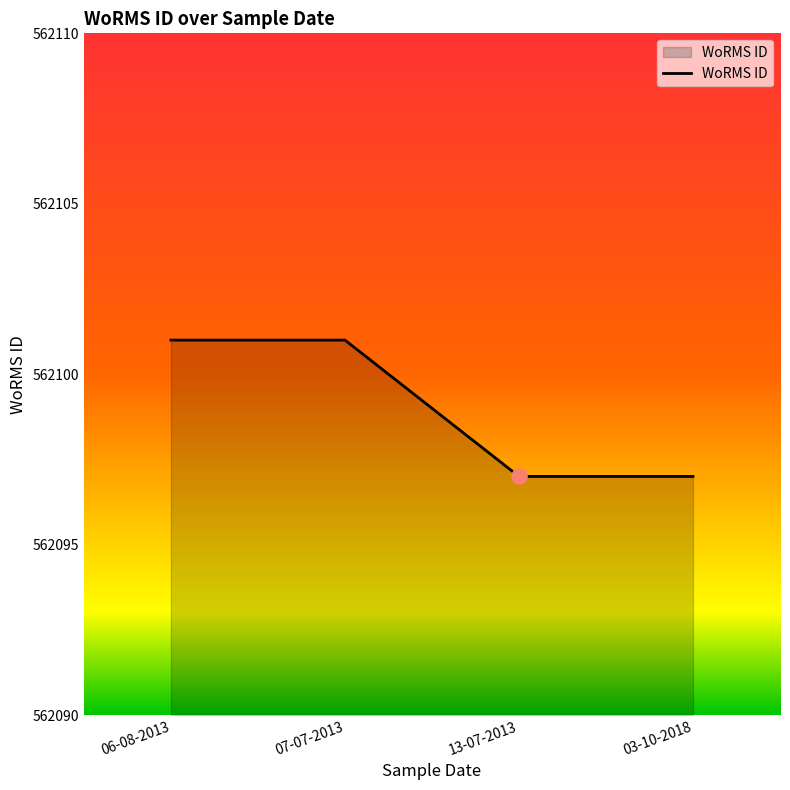

Approximately how many times larger is the value at 06-08-2013 compared to 13-07-2013?

1.0